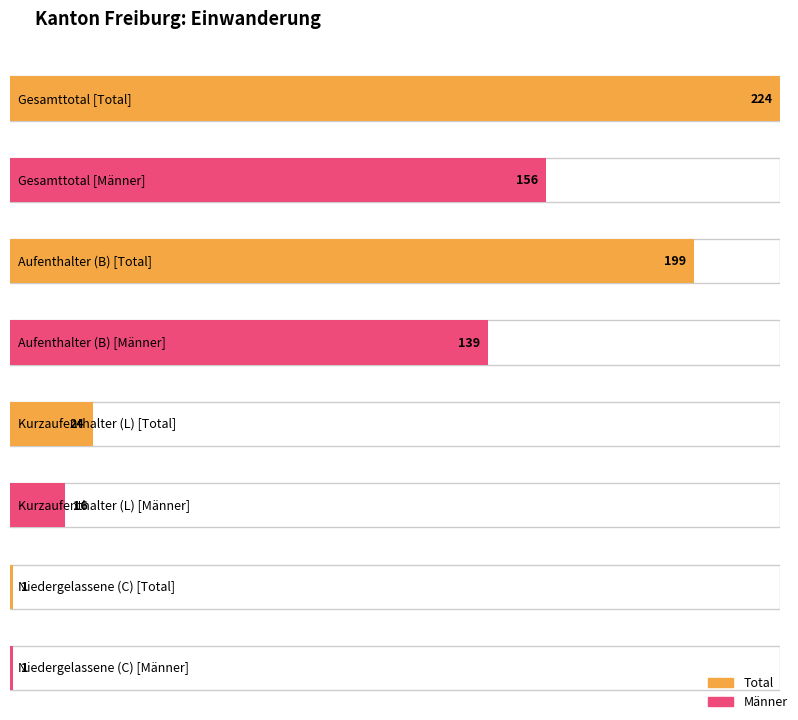

True or false: Frauen has a value of 38 at Niedergelassene (C).

False